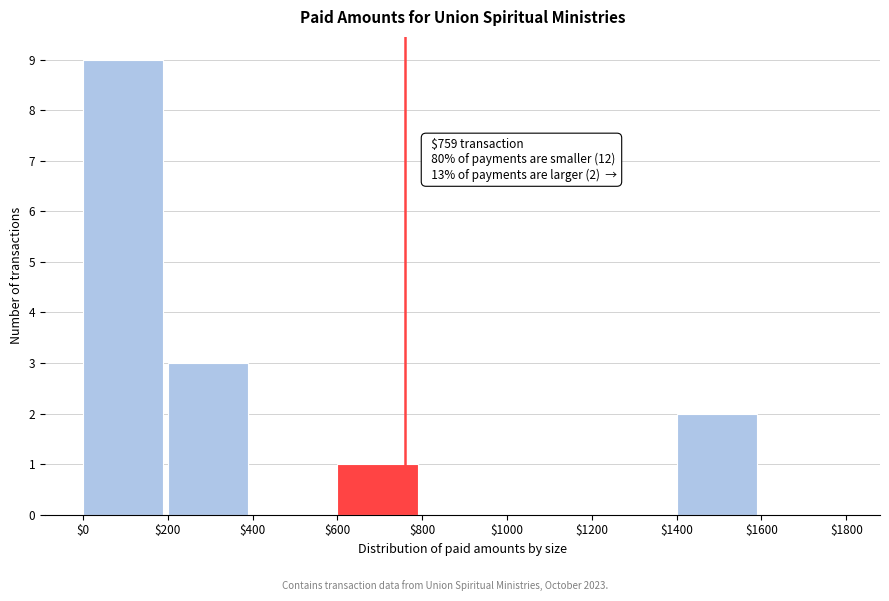

Which range on the x-axis has the tallest bar?

$0 to $200